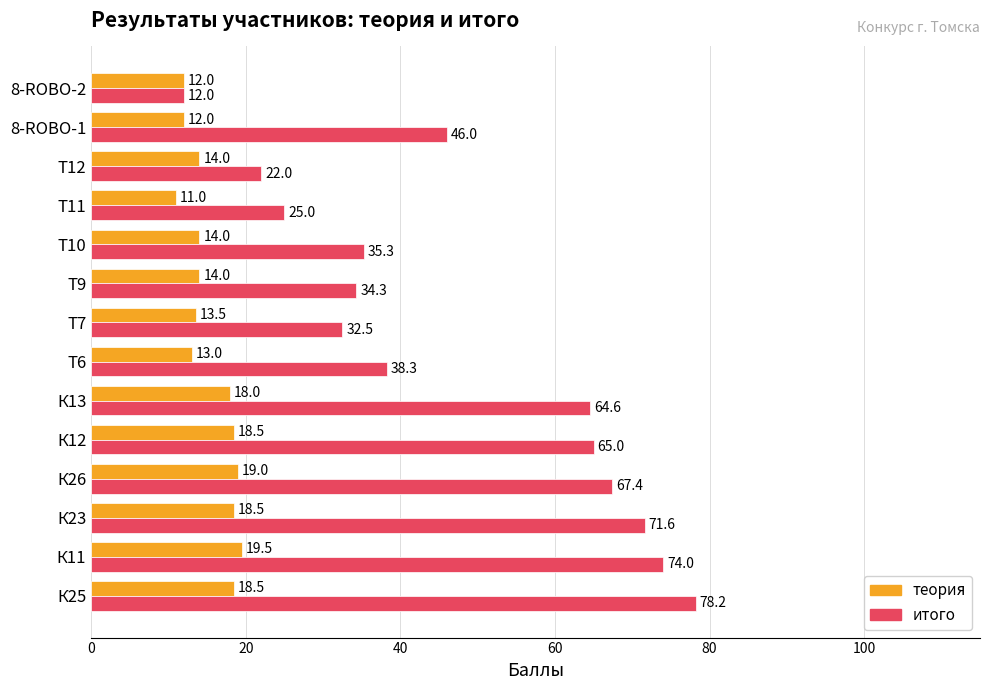

Is it true that итого equals 22.0 at Т12?

True